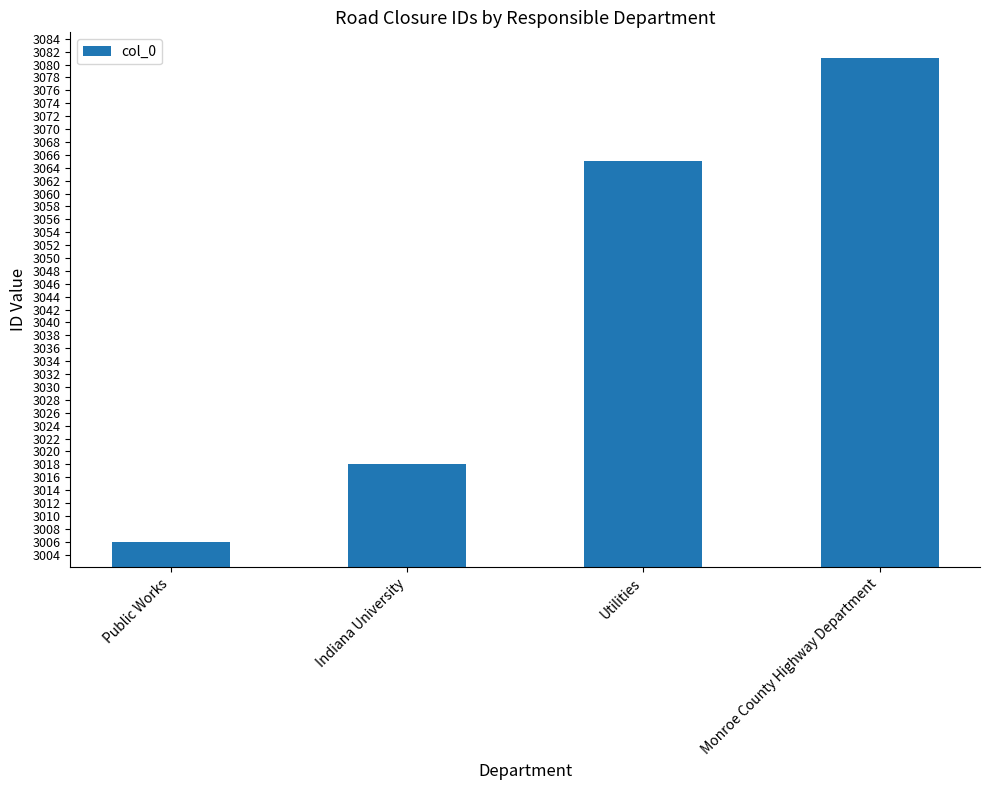

What is the difference between the values at Utilities and Indiana University?

47